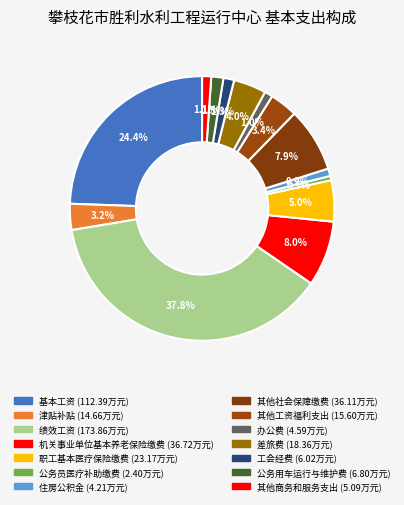

How many slices are in this pie chart?

14